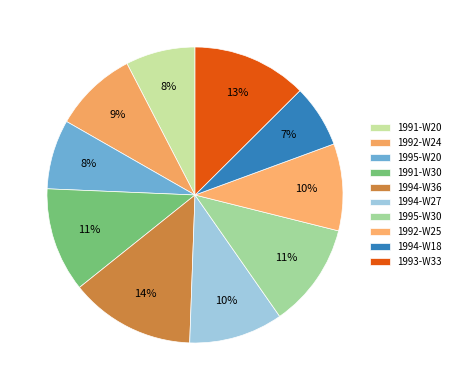

How many slices are in this pie chart?

10